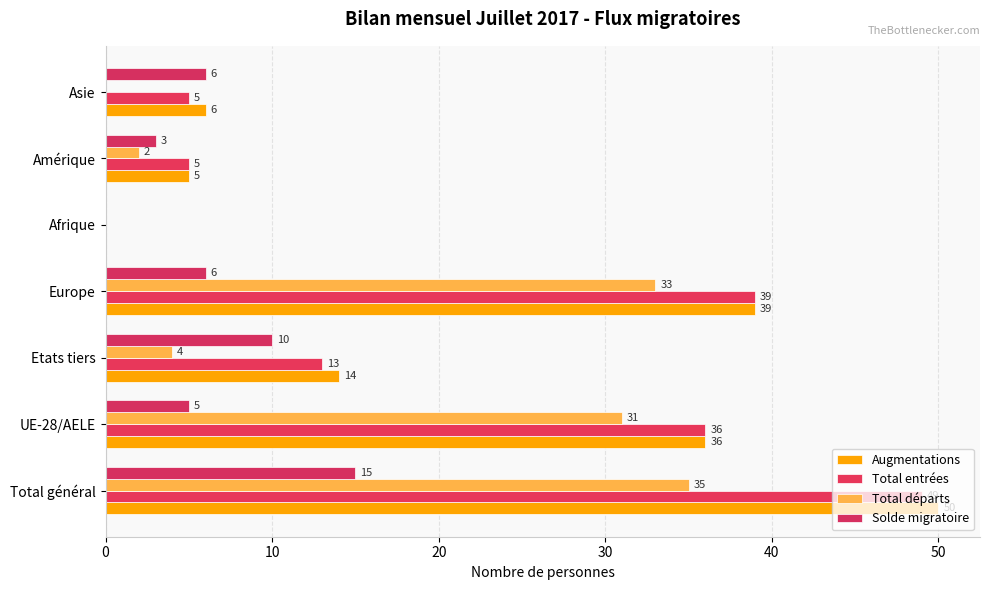

Which series has the largest total across all categories?

Augmentations